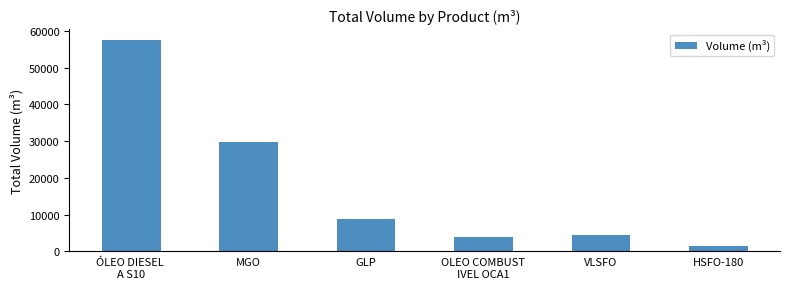

What is the difference between the maximum and second lowest values?

53629.2